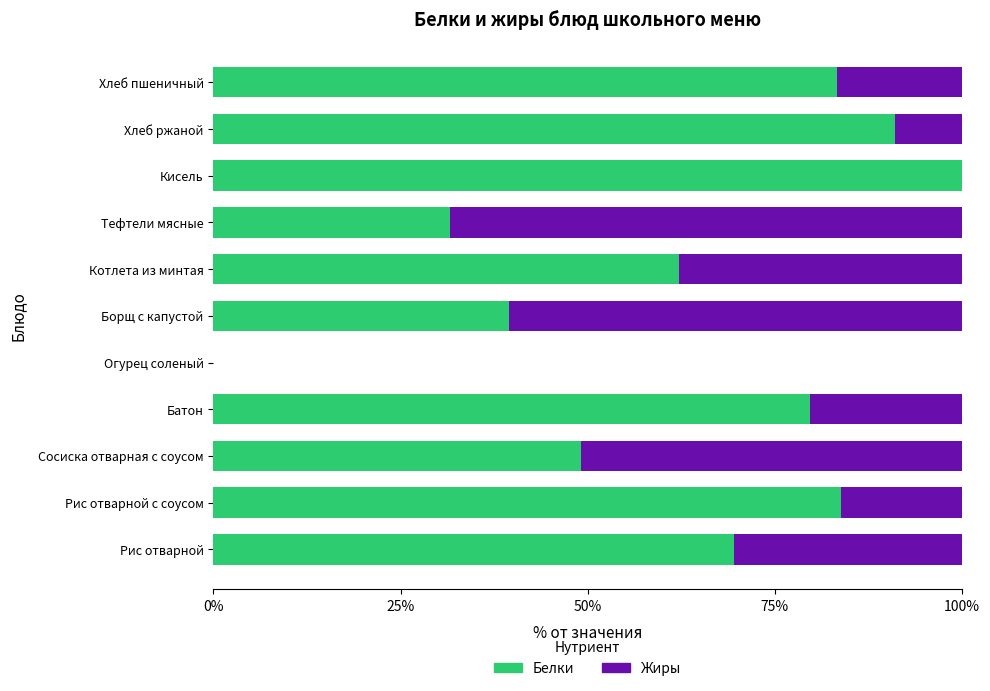

What are all the series names shown in the legend?

Белки, Жиры